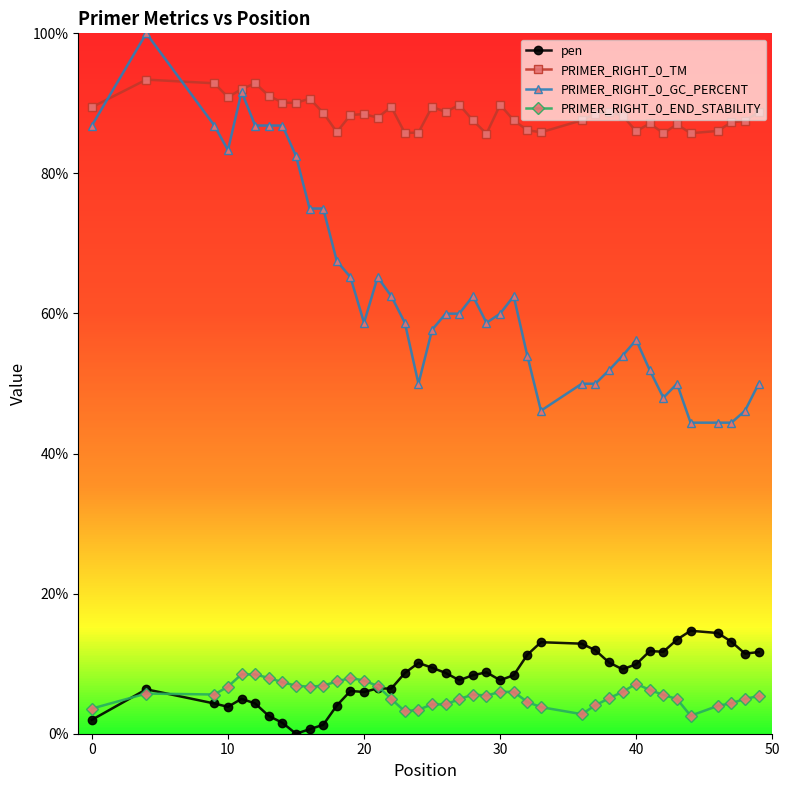

What is the average value of the PRIMER_RIGHT_0_END_STABILITY series?

5.6